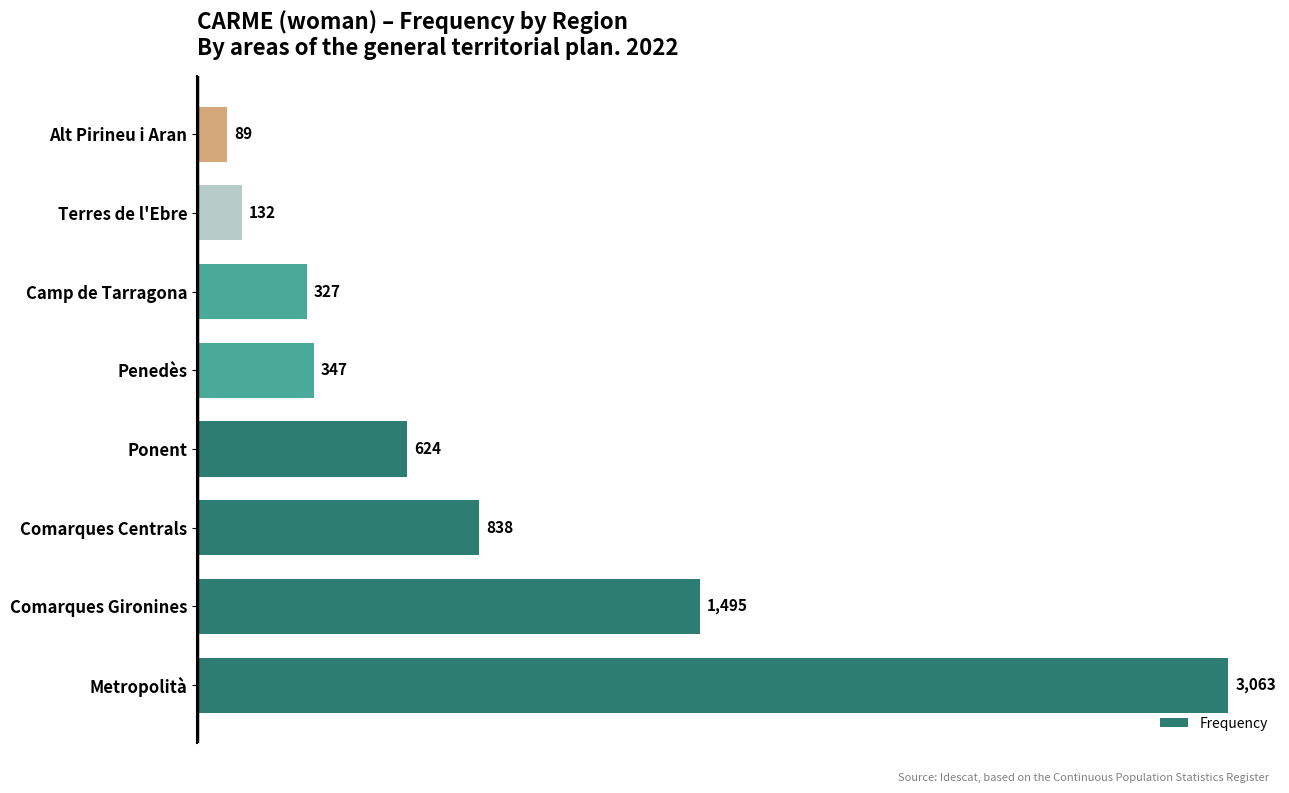

What is the difference between the maximum and minimum values?

2974